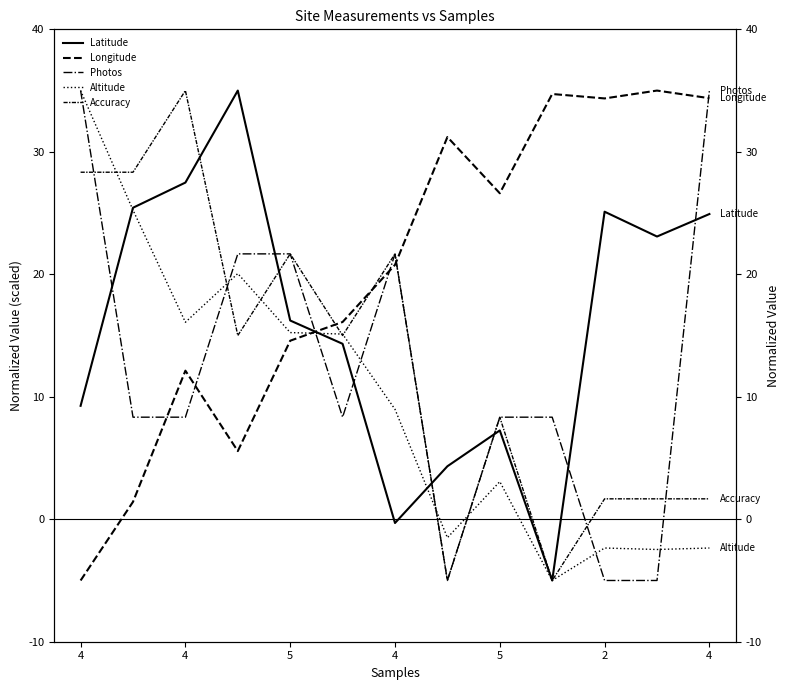

At which label does Longitude first exceed 20?

4